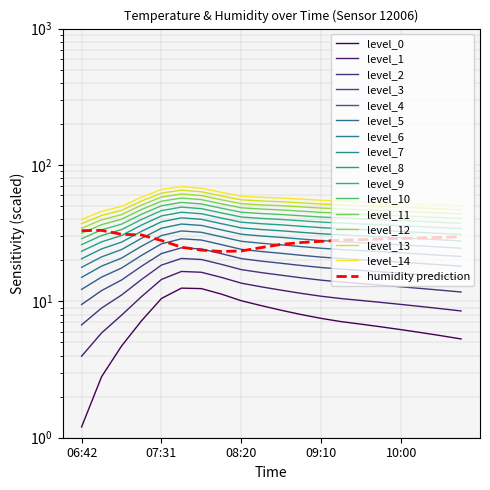

What is the difference between the second highest and minimum values in the humidity series?

9.8